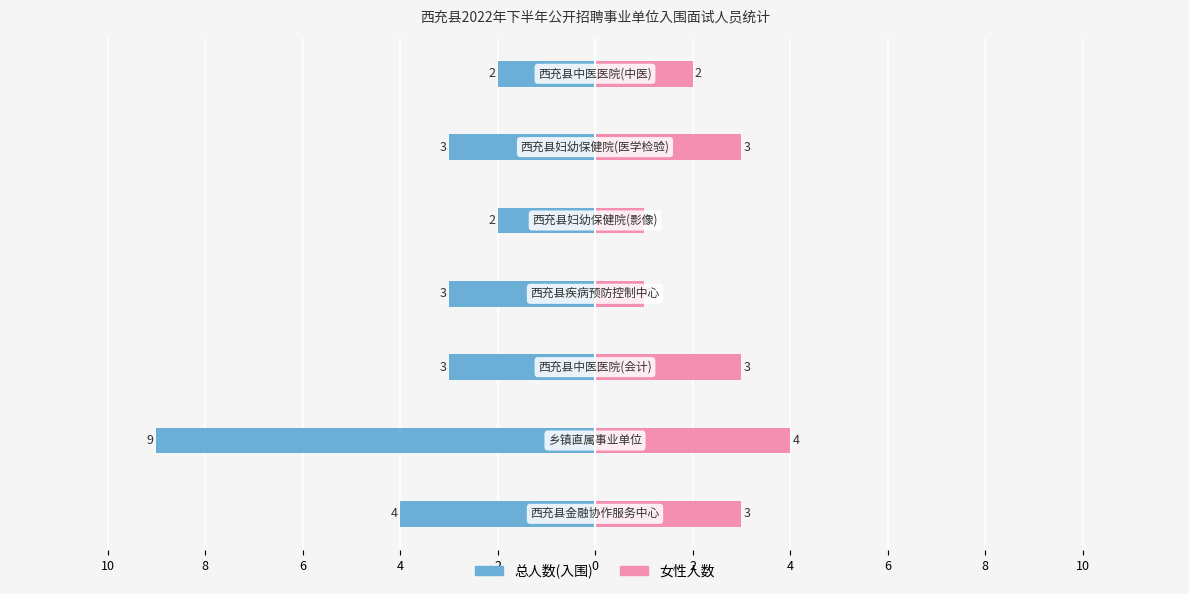

What are all the series names shown in the legend?

总人数(入围), 女性人数